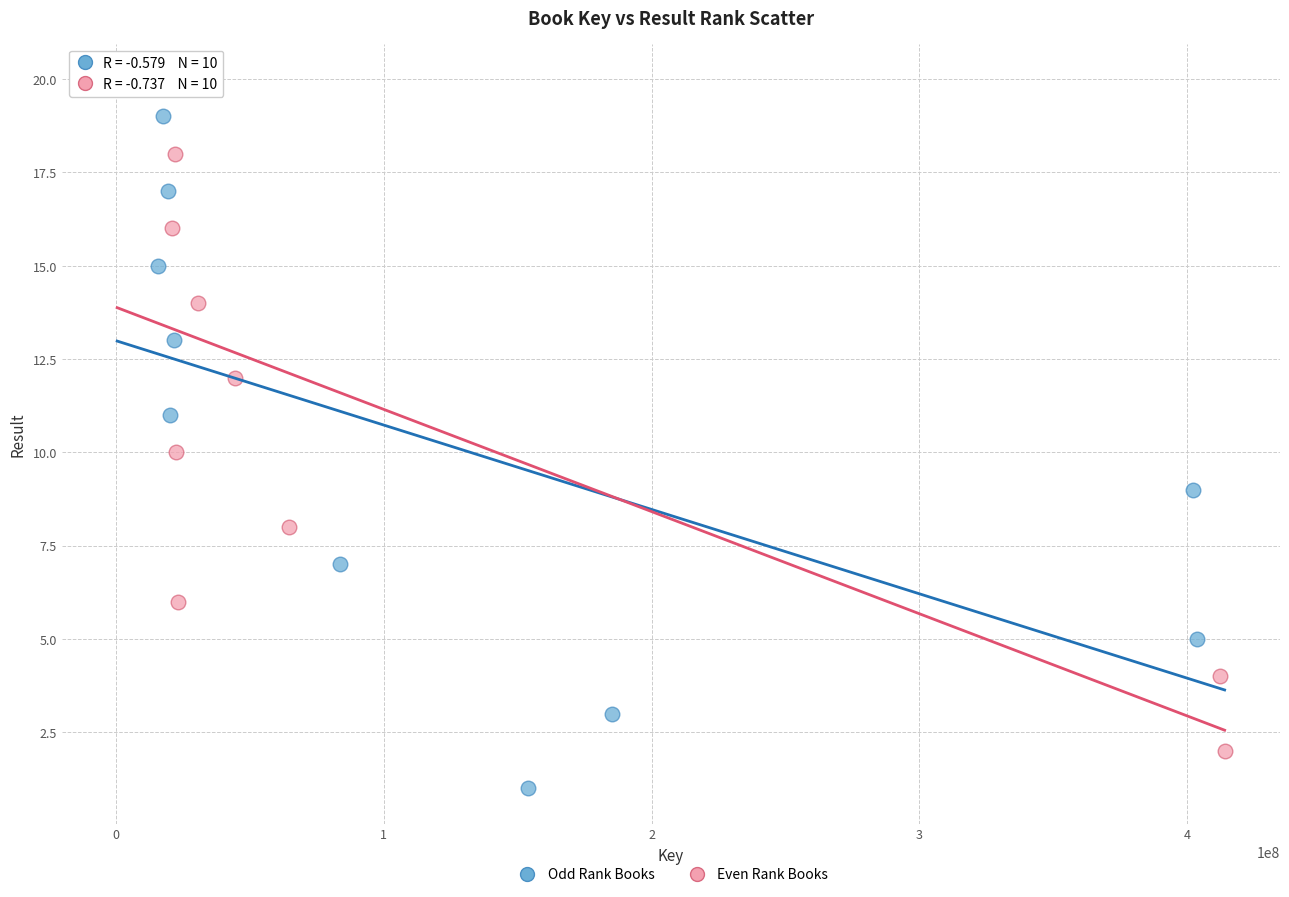

What are all the series names shown in the legend?

Odd Rank Books, Even Rank Books